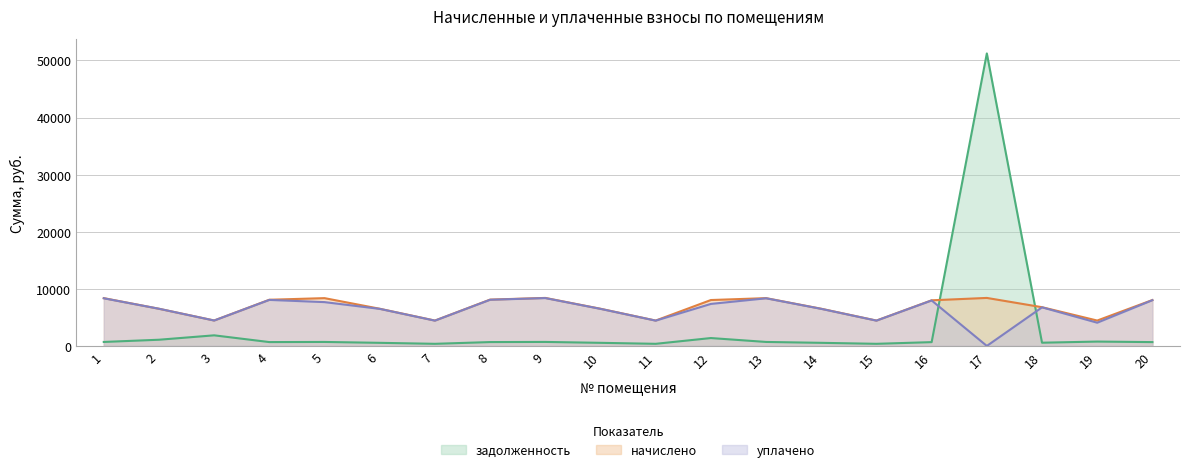

What is the difference between the highest and lowest values at 17?

51238.4